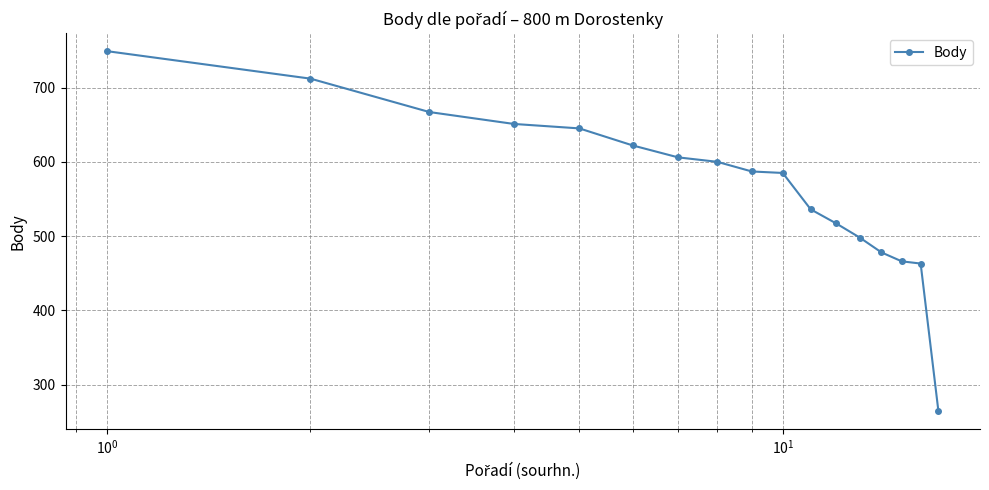

What is the difference between the maximum and minimum values?

485